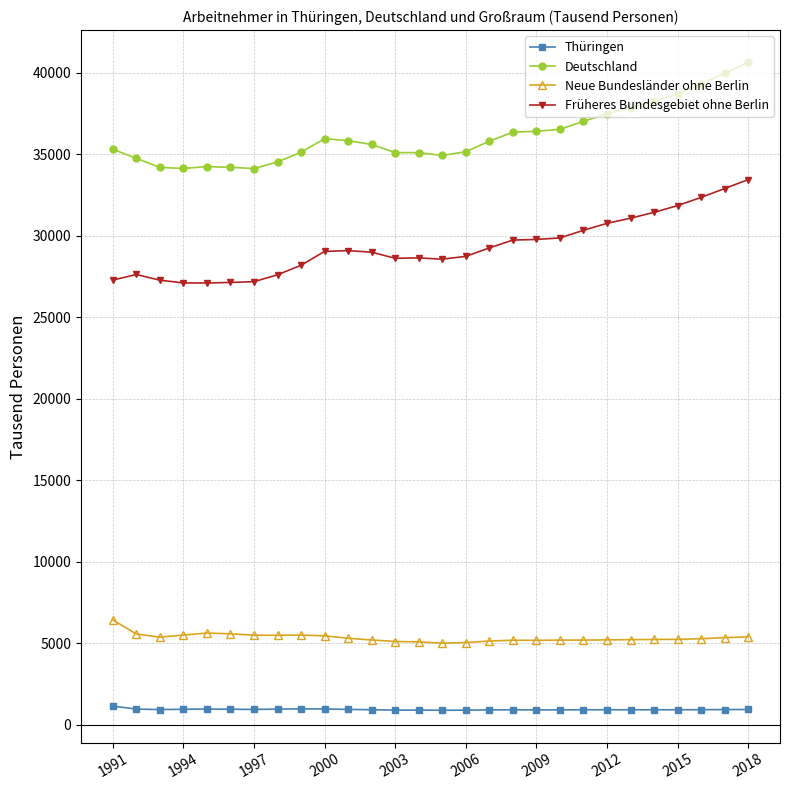

What is the minimum value shown in the chart?

900.7